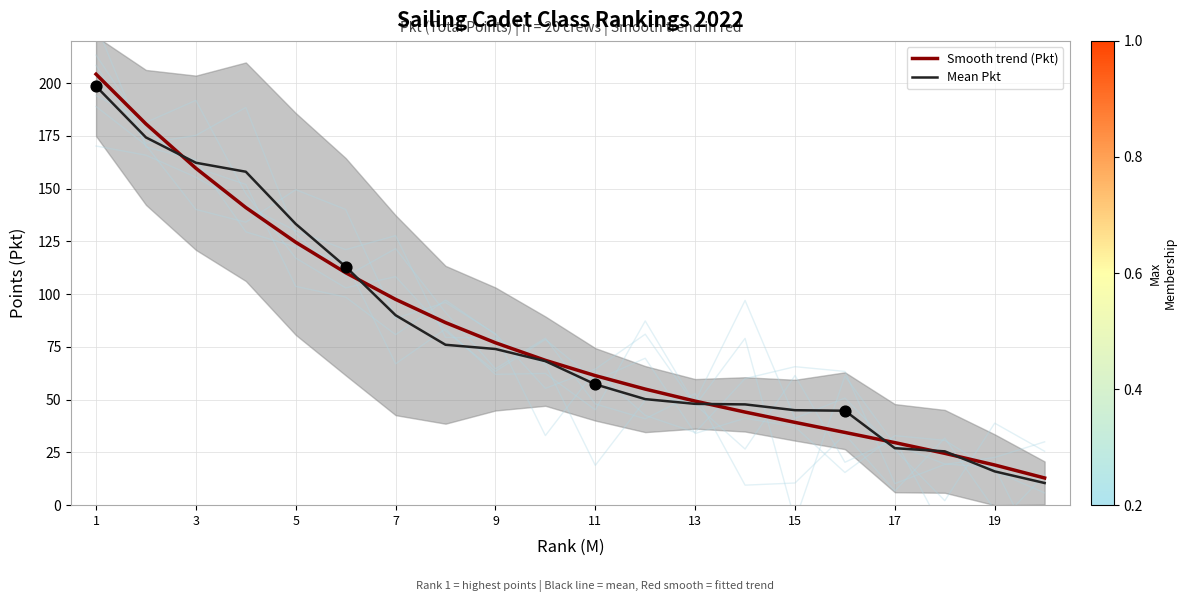

What are all the series names shown in the legend?

Smooth trend (Pkt), Mean Pkt